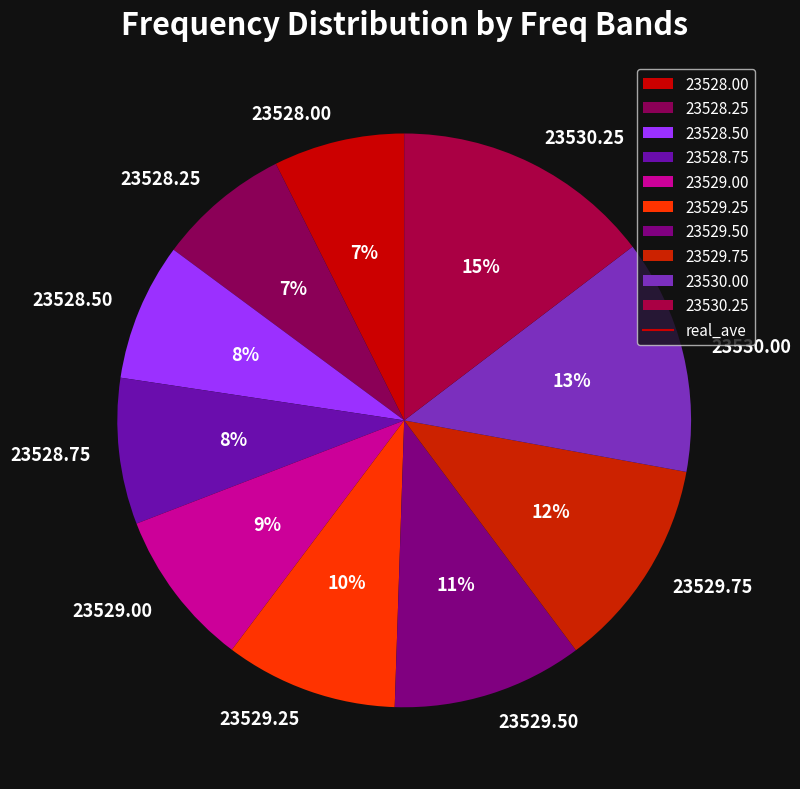

Is the sum of 23530.00 and 23528.25 greater than half?

No